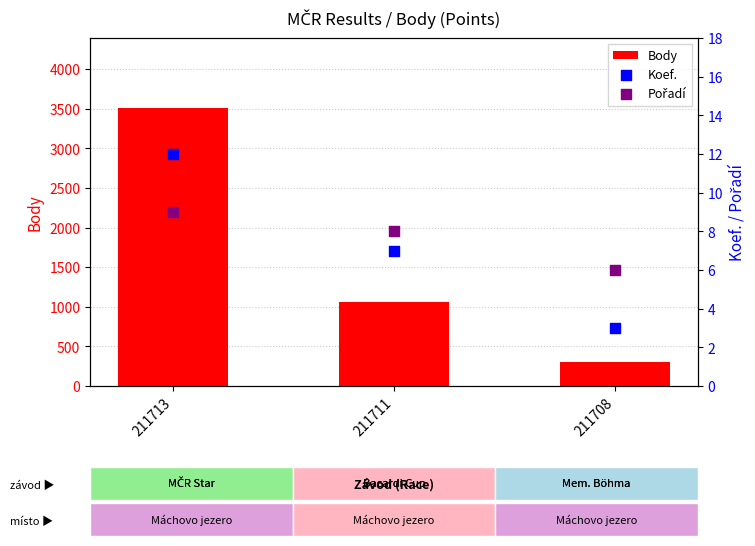

Which series has the widest spread of Y values?

Body